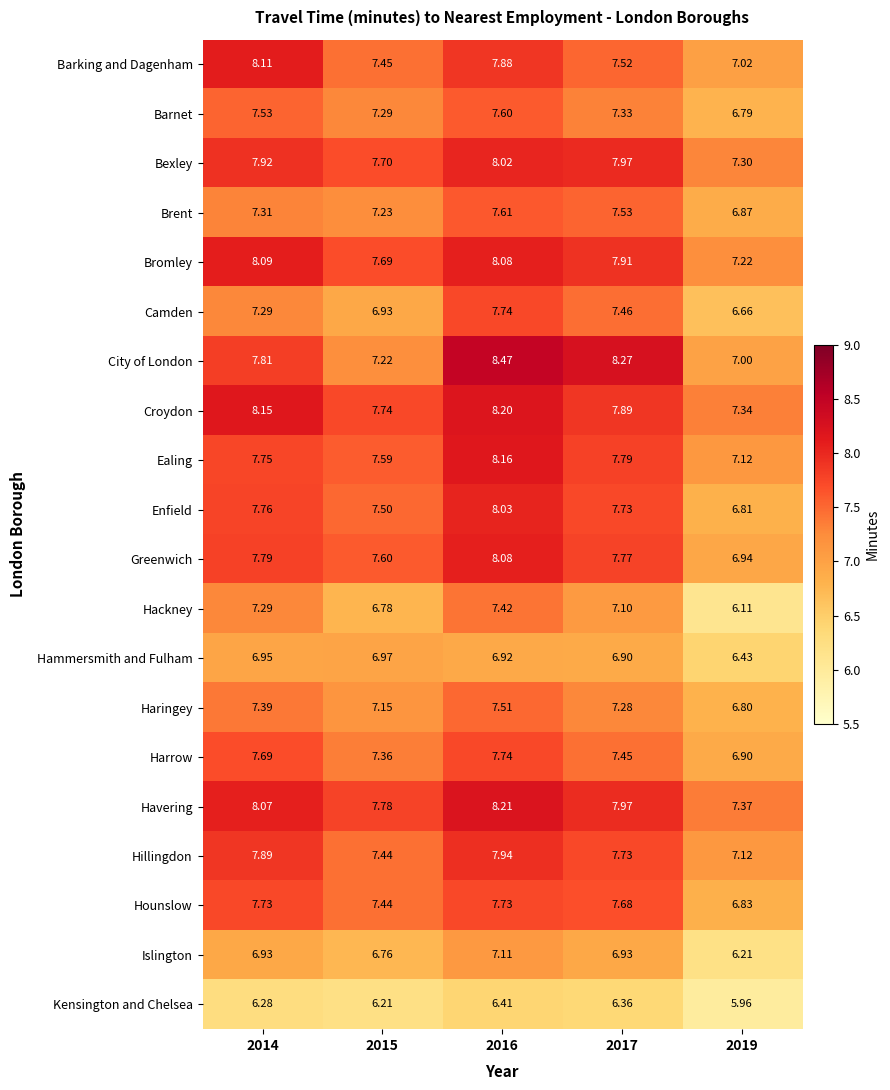

At which category does the chart reach its peak across all series?

2016